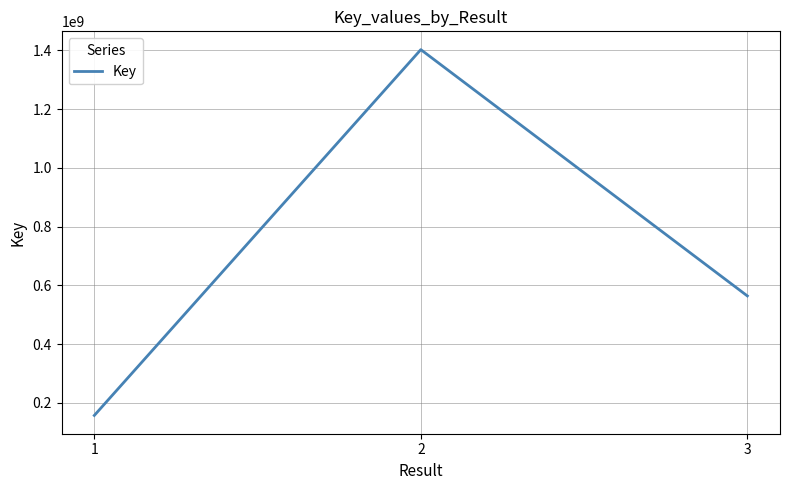

Is this an area chart (filled region under the line)?

No